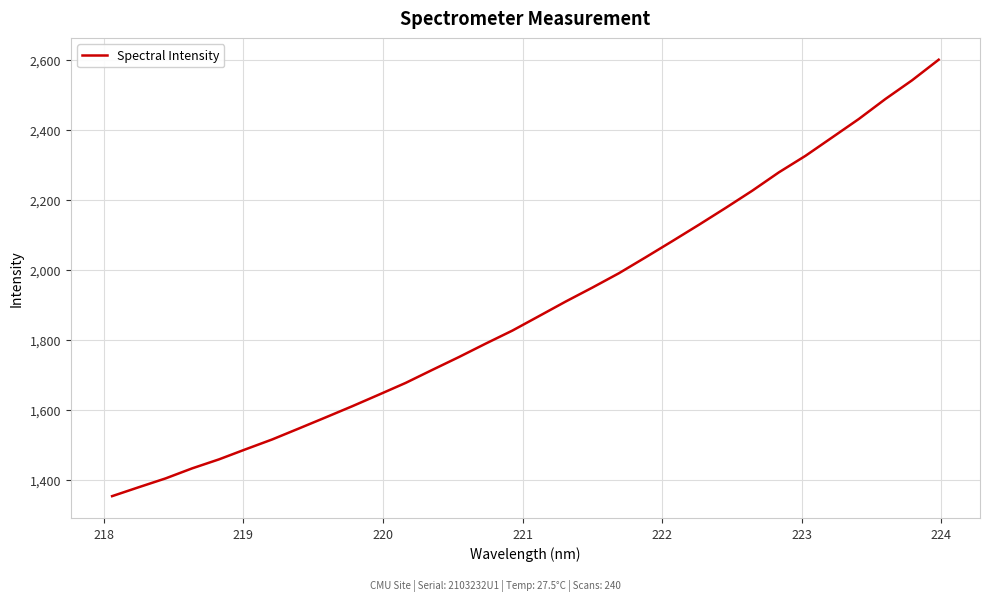

What is the greatest value displayed?

2600.8